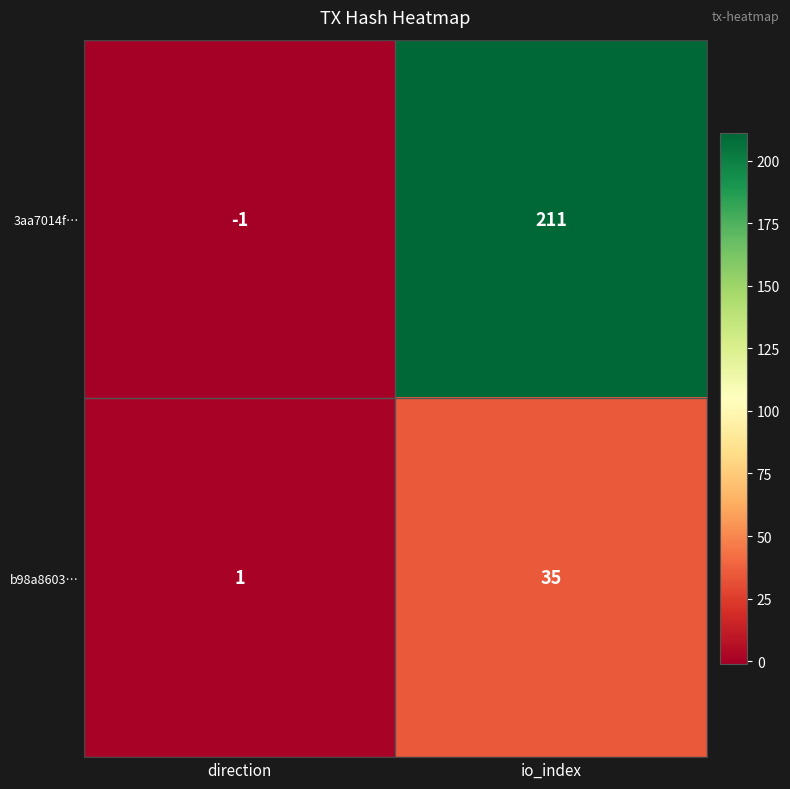

Reading left to right, extract all data points from this chart.

3aa7014f…: direction=-1	io_index=211
b98a8603…: direction=1	io_index=35